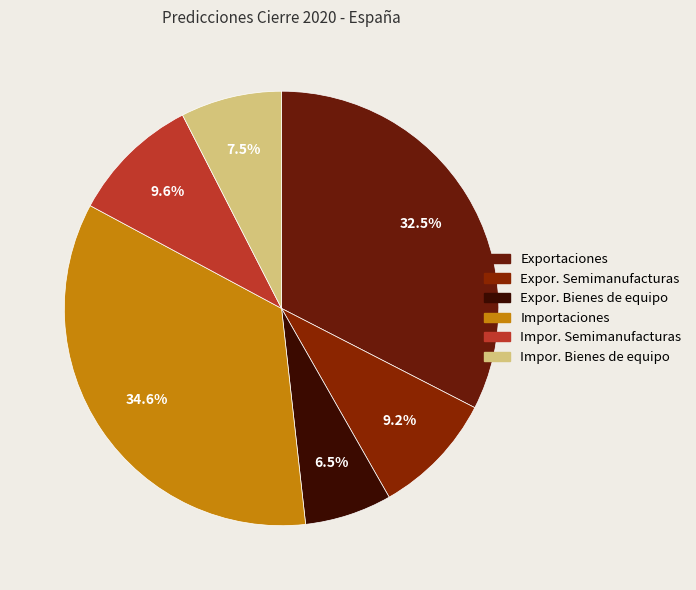

Which category has the biggest portion of the pie?

Importaciones